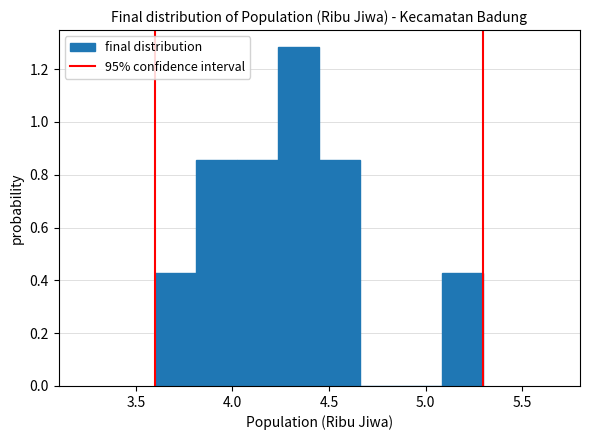

What is the height of the bar covering 4.45 to 4.65 on the x-axis? Neither the bar edges nor the heights are printed on the chart, so give them approximately, as read against the axes.

0.86